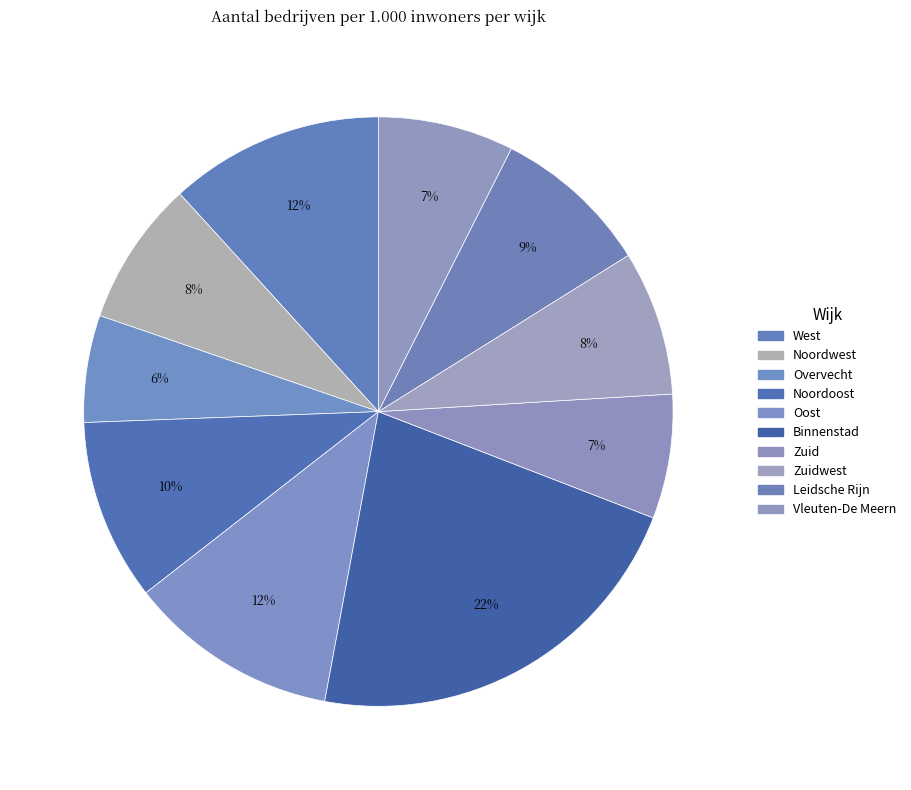

What percentage is NOT represented by Zuid?

93.2%